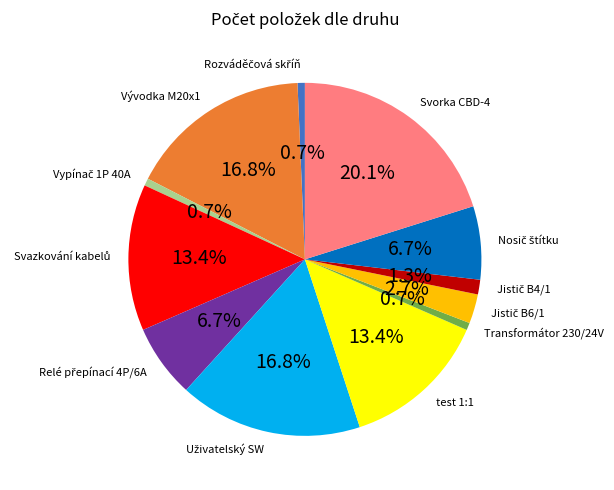

Which category has the biggest portion of the pie?

Svorka CBD-4